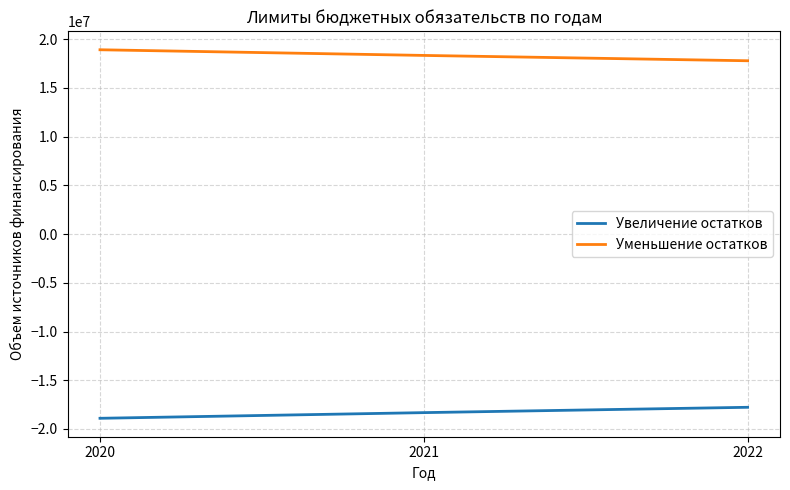

Count the number of categories in the chart.

3